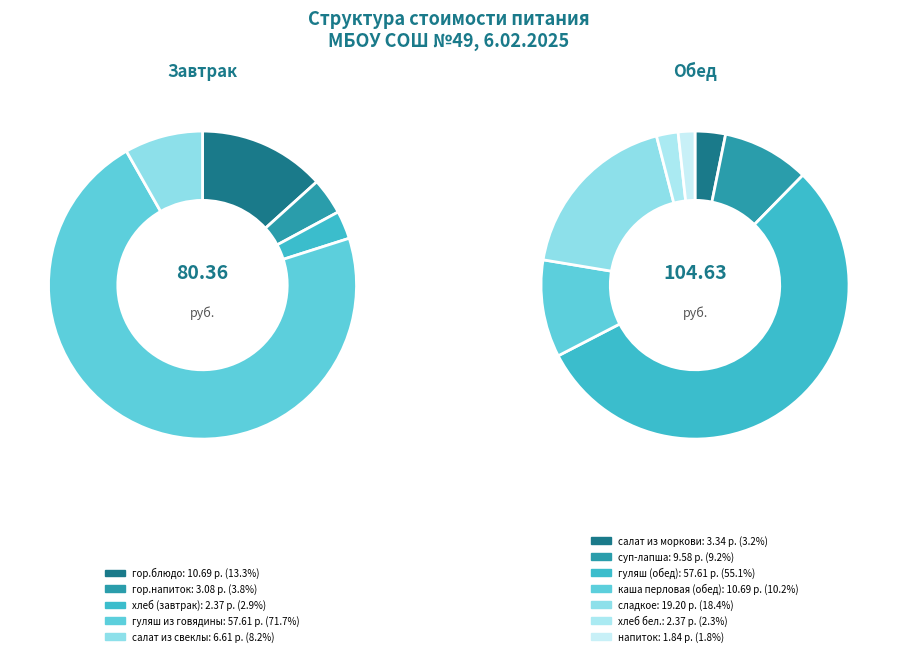

Rank the categories by value from highest to lowest.

гуляш из говядины, гуляш (обед), сладкое, гор.блюдо, каша перловая (обед), суп-лапша, салат из свеклы, салат из моркови, гор.напиток, хлеб (завтрак), хлеб бел., напиток